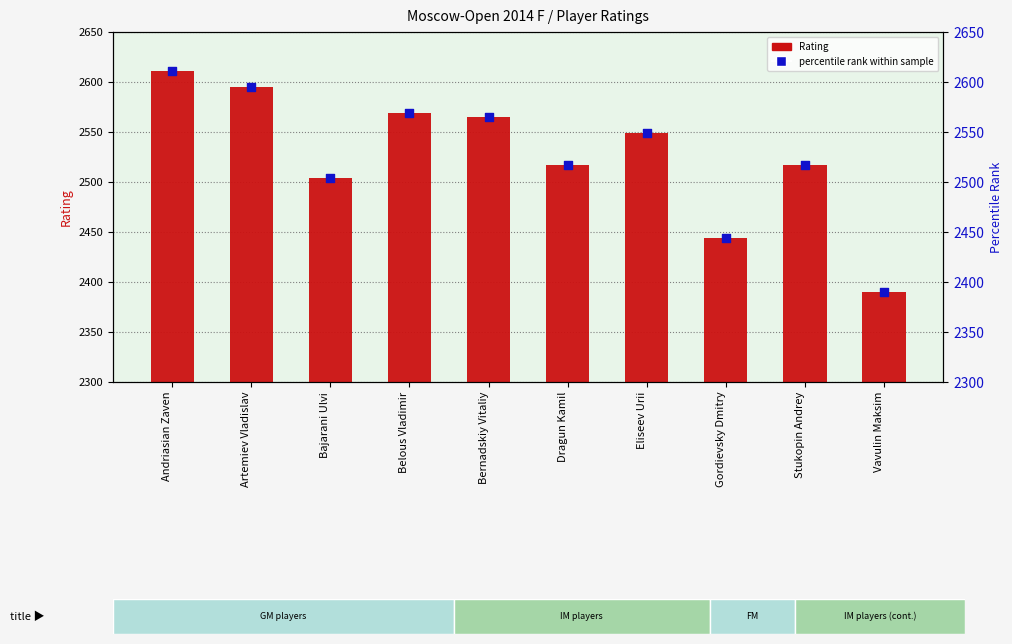

Which series has the largest Y range (max minus min)?

Rating